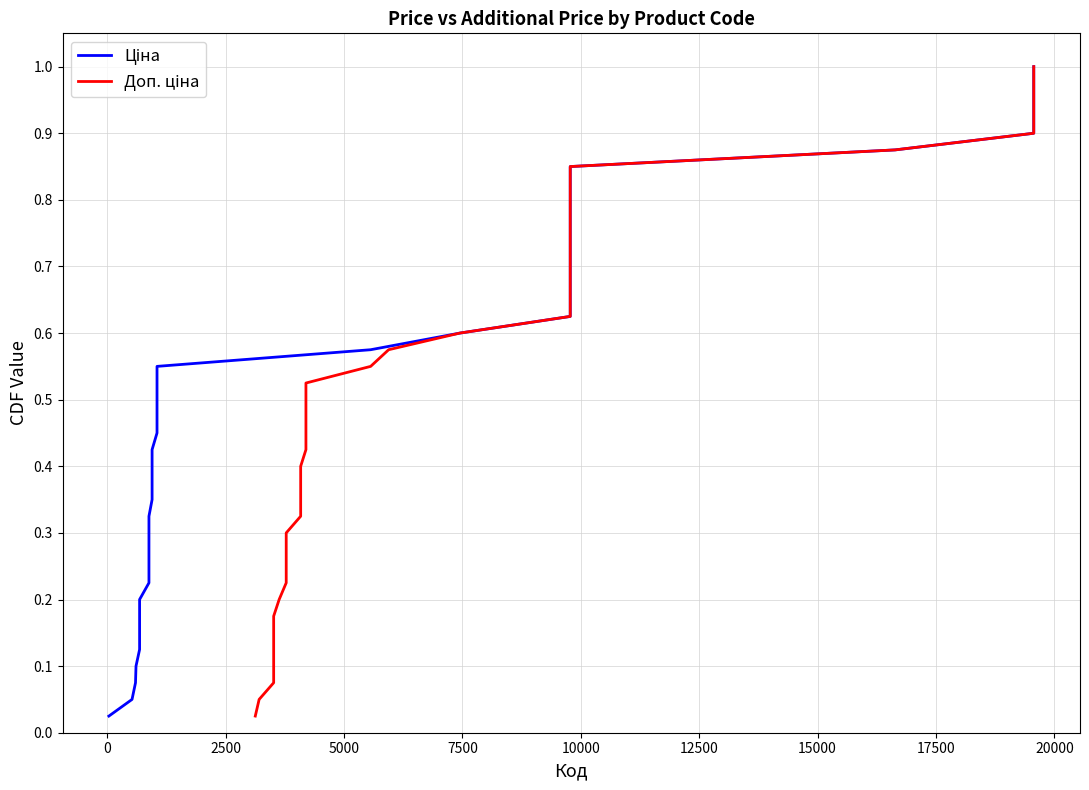

List the series in order of their peak value, highest first.

Ціна, Доп. ціна